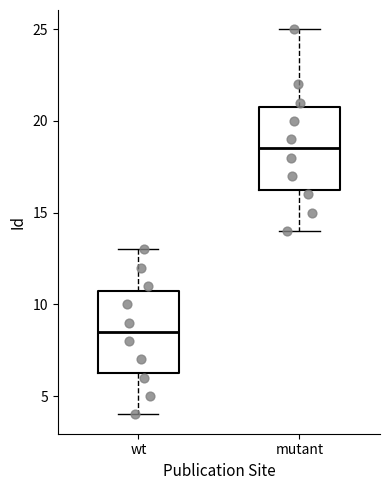

Reading left to right, transcribe this box plot: for each box, give where its median line is, the range the box spans, and where its two whiskers end, as read against the y-axis. The values are not printed on the chart, so give them approximately, as read against the axis.

wt: median 8.5, box 6.5 to 11.0, whiskers 4.0 to 13.0
mutant: median 18.5, box 16.5 to 21.0, whiskers 14.0 to 25.0